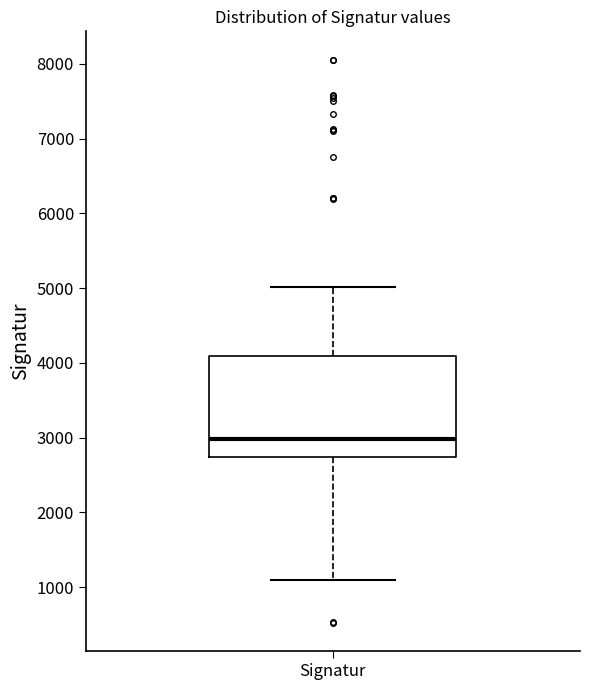

Transcribe this box plot: give where the median line is, the range the box spans, and where the two whiskers end, as read against the y-axis. The values are not printed on the chart, so give them approximately, as read against the axis.

median 3000, box 2700 to 4100, whiskers 1100 to 5000